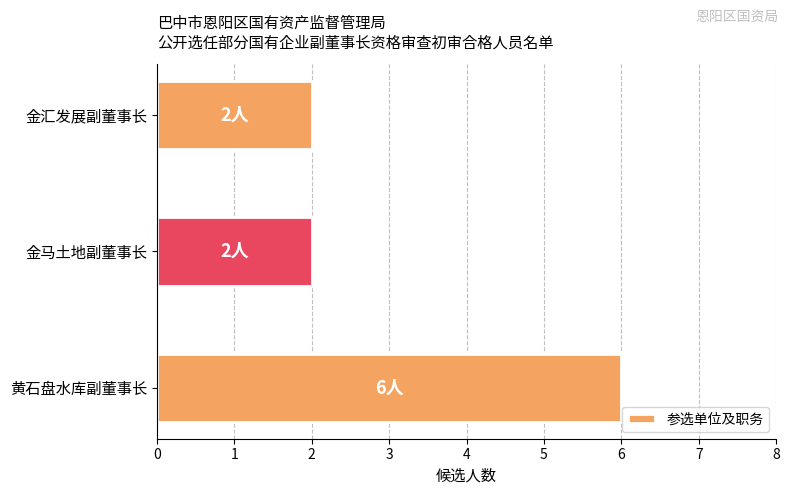

What is the average value?

3